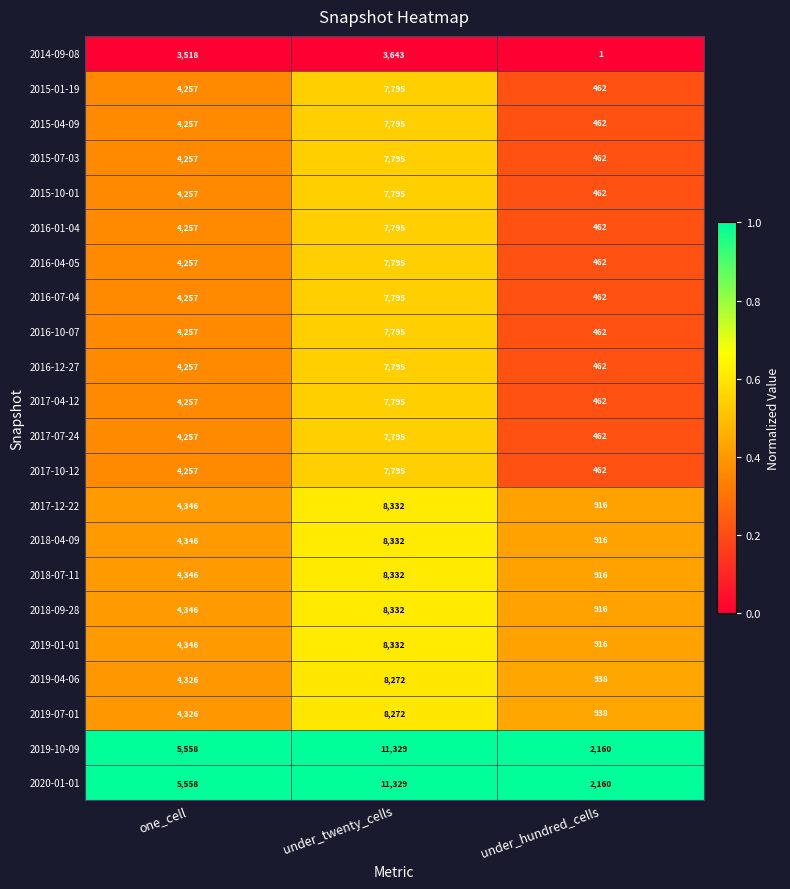

The 2017-07-24 series shows 10393 at under_twenty_cells. True or false?

False